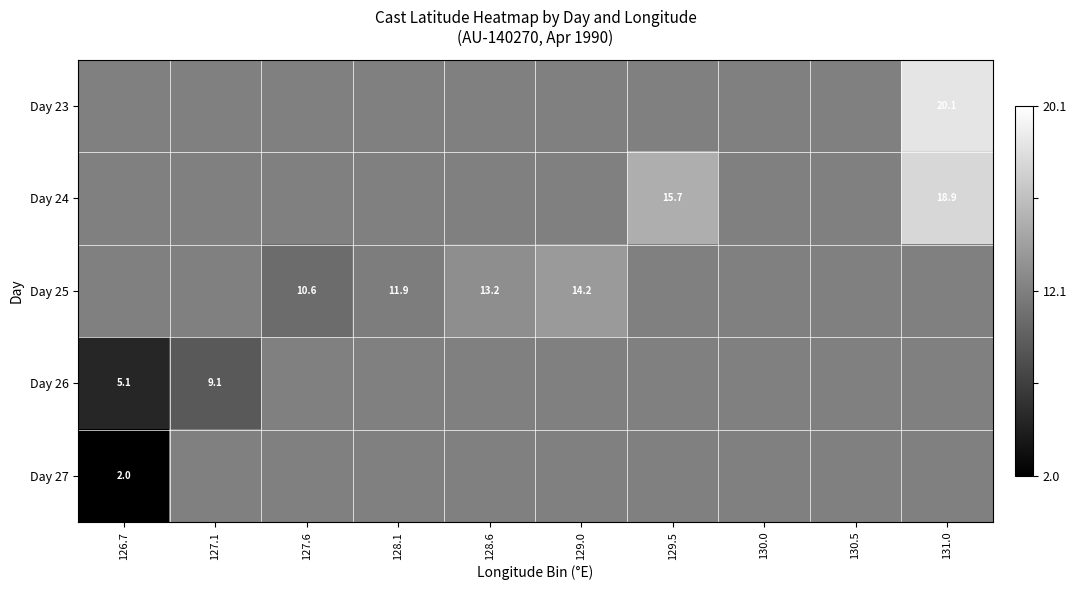

The value of Day 26 at 126.7 is 5.1. True or false?

True